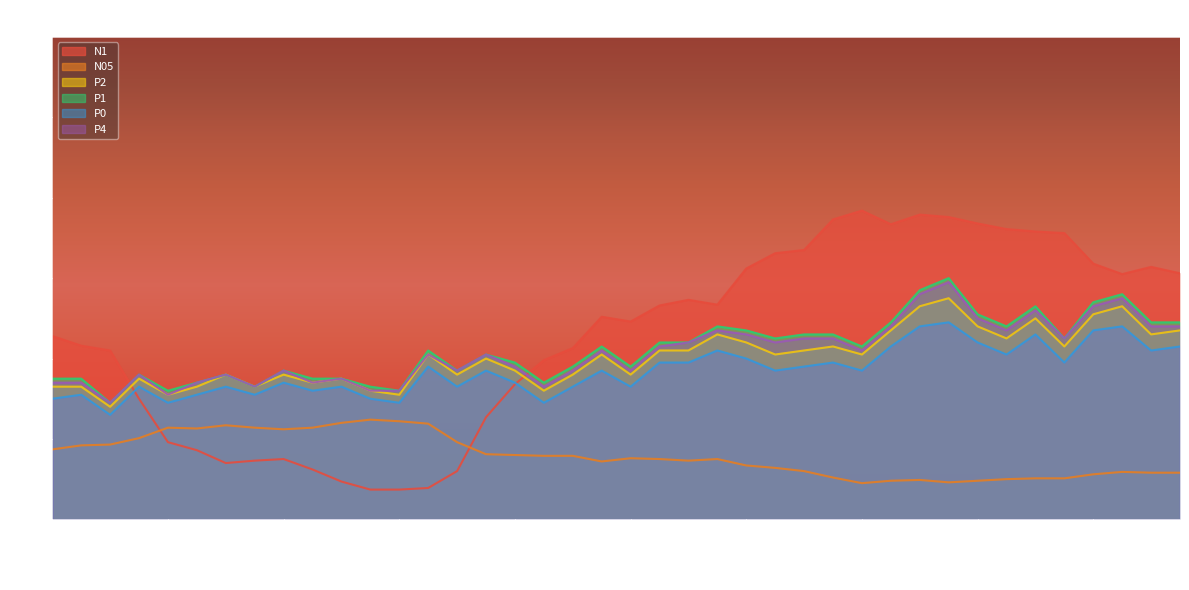

What is the difference between the P1 values at 00:21 and 00:49?

0.6